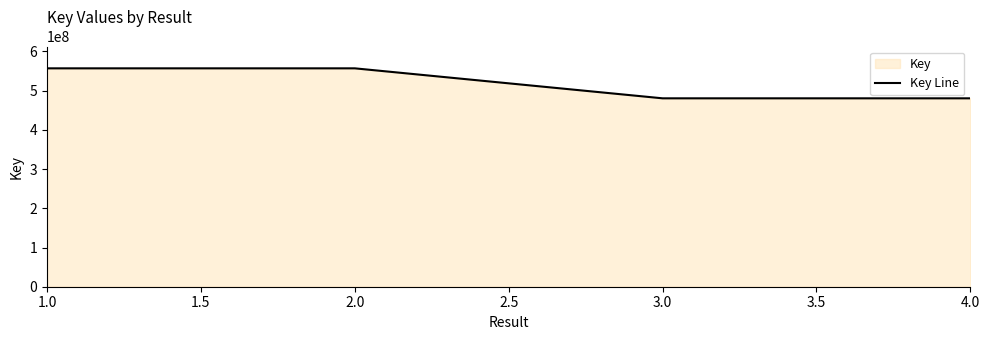

Which category has the highest value across all series?

1.0